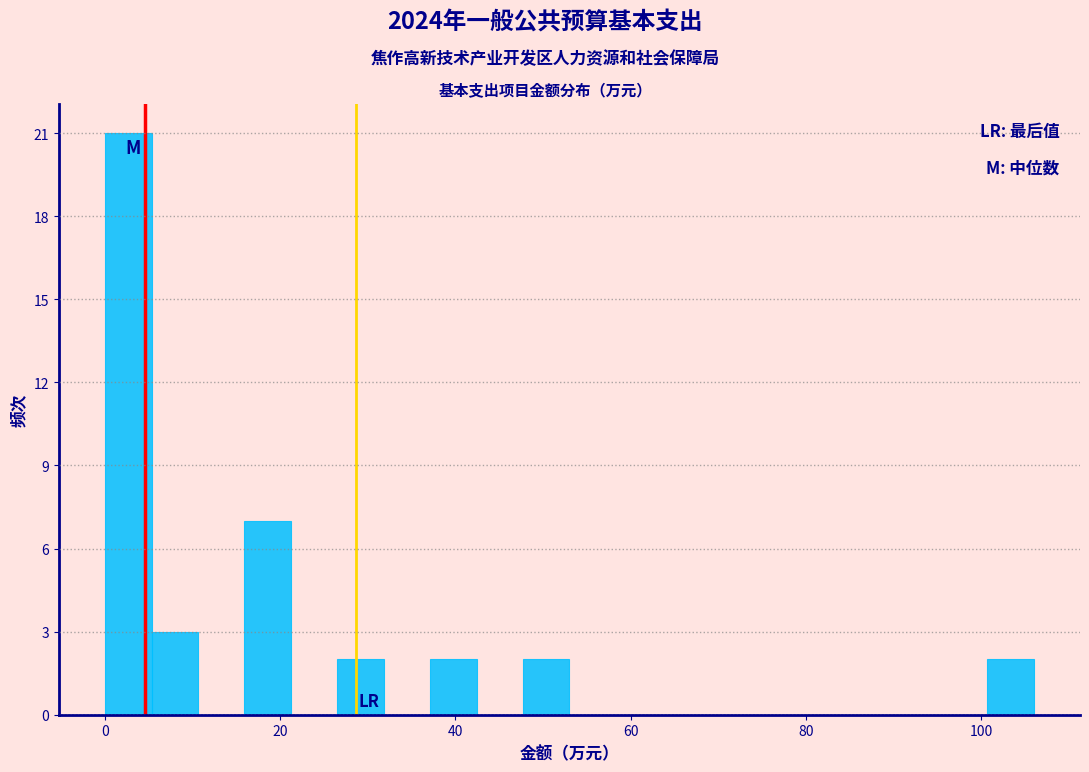

Around what value on the x-axis is the tallest bar? Give the approximate position of its centre, as read against the axis.

2